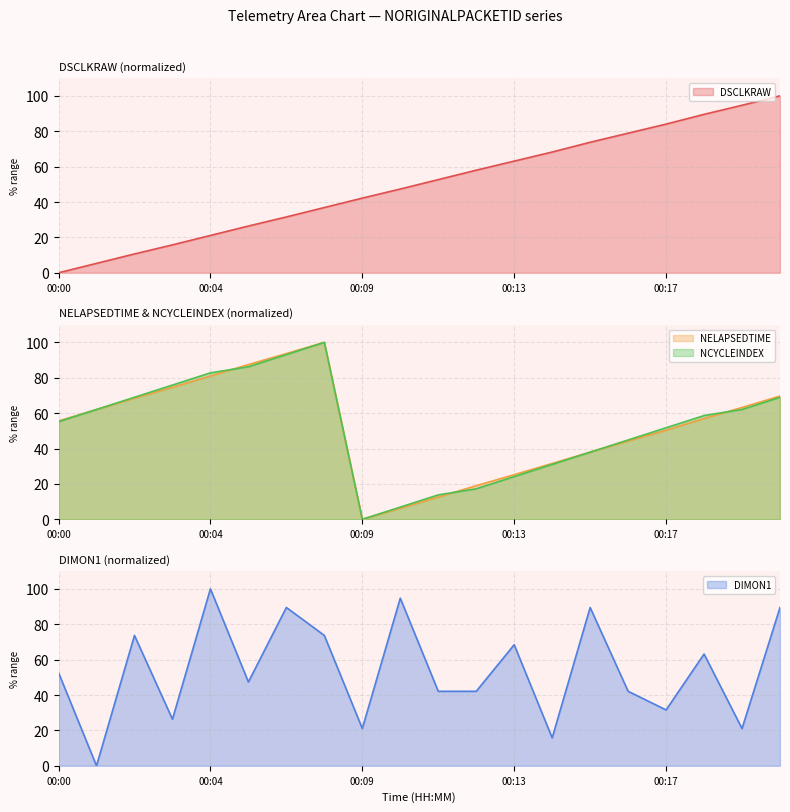

Reading right to left, transcribe all the data shown in this chart.

DSCLKRAW: 00:20=100.0	00:19=94.7	00:18=89.5	00:17=84.0	00:16=78.9	00:15=73.8	00:14=68.3	00:13=63.1	00:12=58.0	00:11=52.7	00:10=47.3	00:09=42.2	00:08=36.9	00:06=31.6	00:05=26.4	00:04=21.1	00:03=15.8	00:02=10.6	00:01=5.3	00:00=0.0
NELAPSEDTIME: 00:20=69.6	00:19=63.2	00:18=57.0	00:17=50.3	00:16=44.2	00:15=38.0	00:14=31.6	00:13=25.2	00:12=19.0	00:11=12.6	00:10=6.2	00:09=0.0	00:08=100.0	00:06=93.7	00:05=87.4	00:04=81.0	00:03=74.6	00:02=68.4	00:01=62.0	00:00=55.6
NCYCLEINDEX: 00:20=69.0	00:19=62.1	00:18=58.6	00:17=51.7	00:16=44.8	00:15=37.9	00:14=31.0	00:13=24.1	00:12=17.2	00:11=13.8	00:10=6.9	00:09=0.0	00:08=100.0	00:06=93.1	00:05=86.2	00:04=82.8	00:03=75.9	00:02=69.0	00:01=62.1	00:00=55.2
DIMON1: 00:20=89.5	00:19=21.1	00:18=63.2	00:17=31.6	00:16=42.1	00:15=89.5	00:14=15.8	00:13=68.4	00:12=42.1	00:11=42.1	00:10=94.7	00:09=21.1	00:08=73.7	00:06=89.5	00:05=47.4	00:04=100.0	00:03=26.3	00:02=73.7	00:01=0.0	00:00=52.6